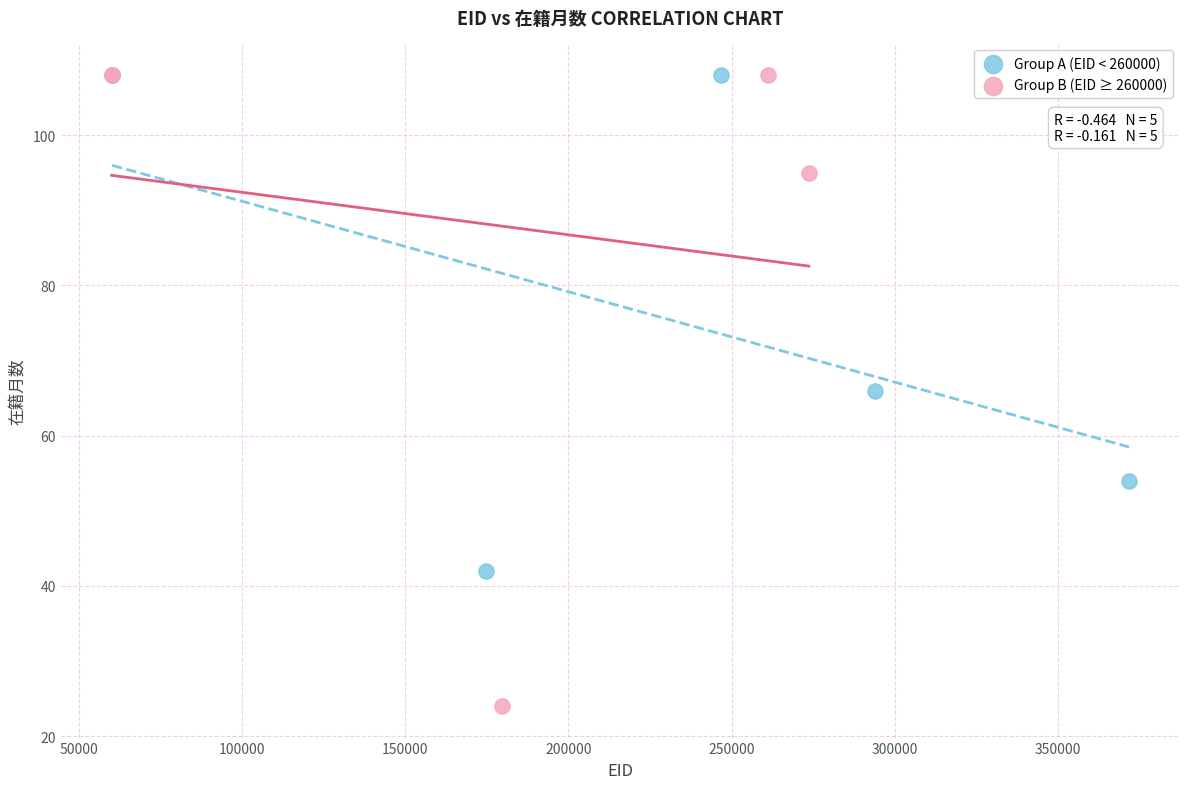

Which series has the largest Y range (max minus min)?

Group B (EID ≥ 260000)